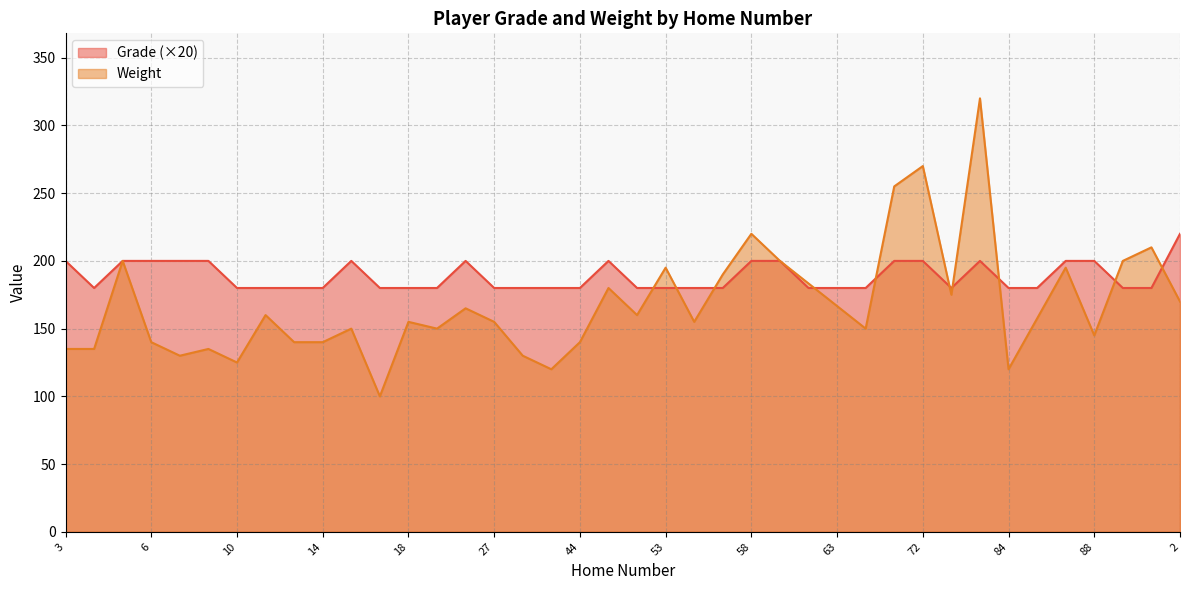

What is the label of the 25th point from the right?

27